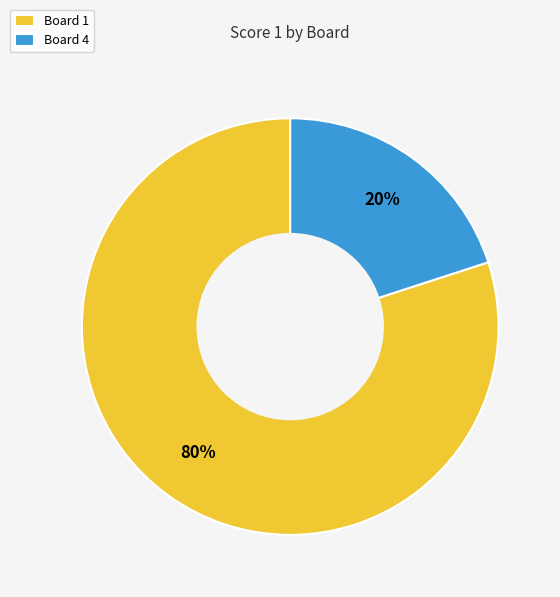

To the nearest percent, what percentage of the pie is Board 4?

20%